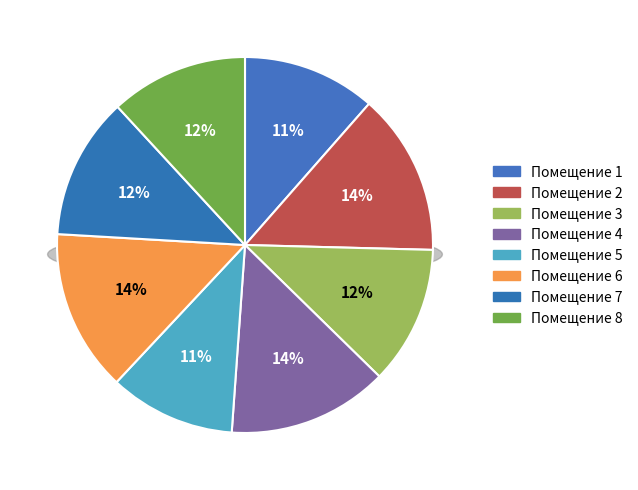

To the nearest percent, what is the difference between the 6 and 5 slice percentages?

3%